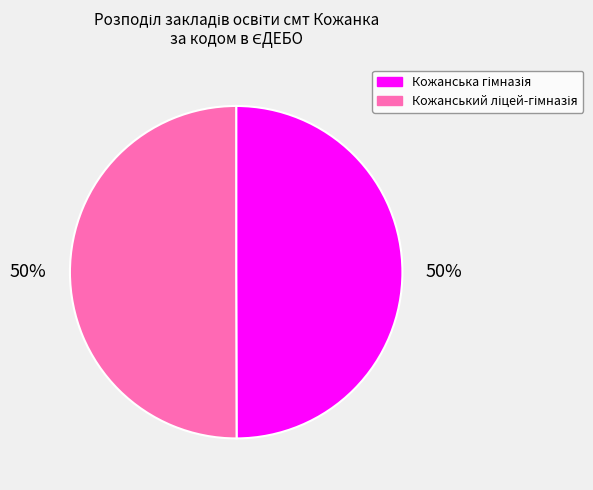

To the nearest percent, what is the average slice percentage?

50%